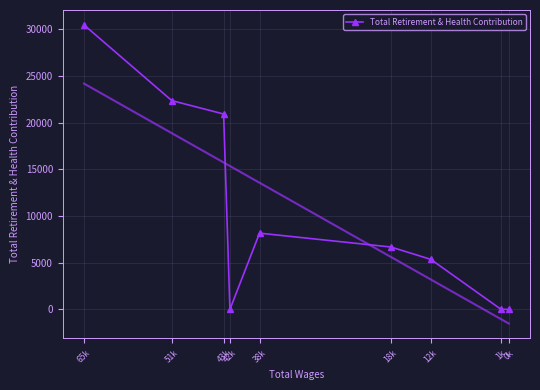

How many data points does each series have?

9